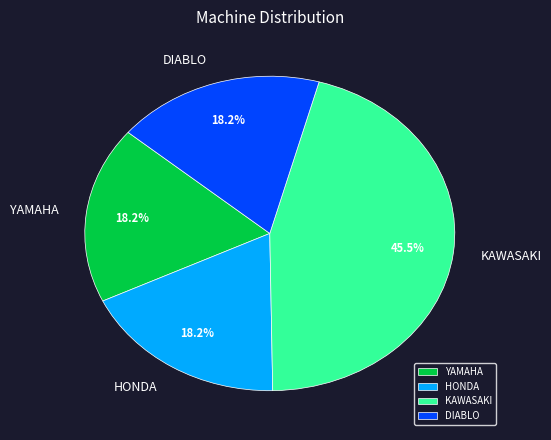

What percentage is the DIABLO slice, to the nearest percent?

18%